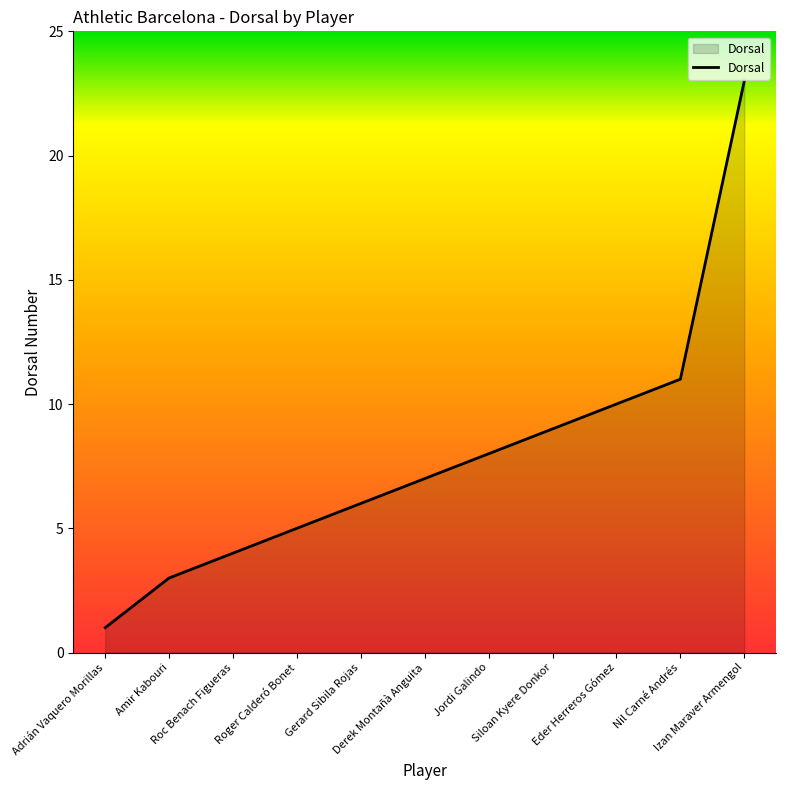

At which category does the chart reach its minimum across all series?

Adrián Vaquero Morillas